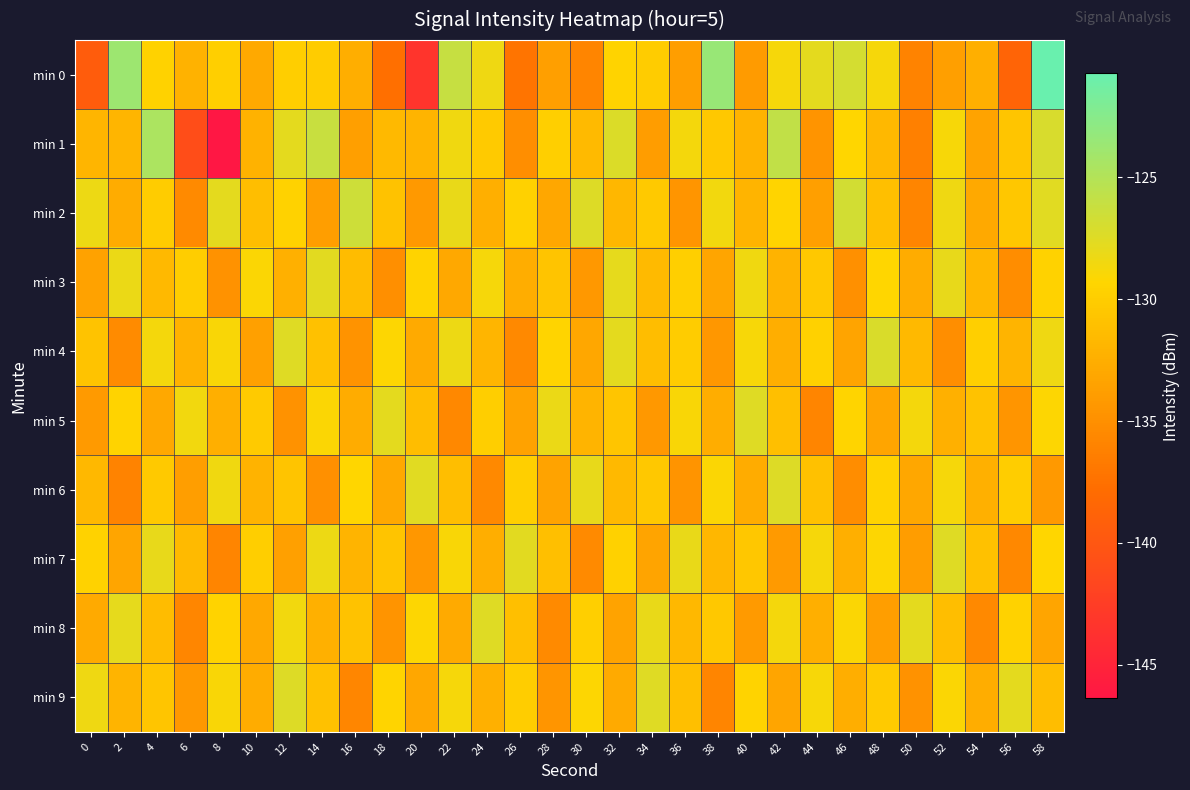

Which series has the widest spread of values?

min 0